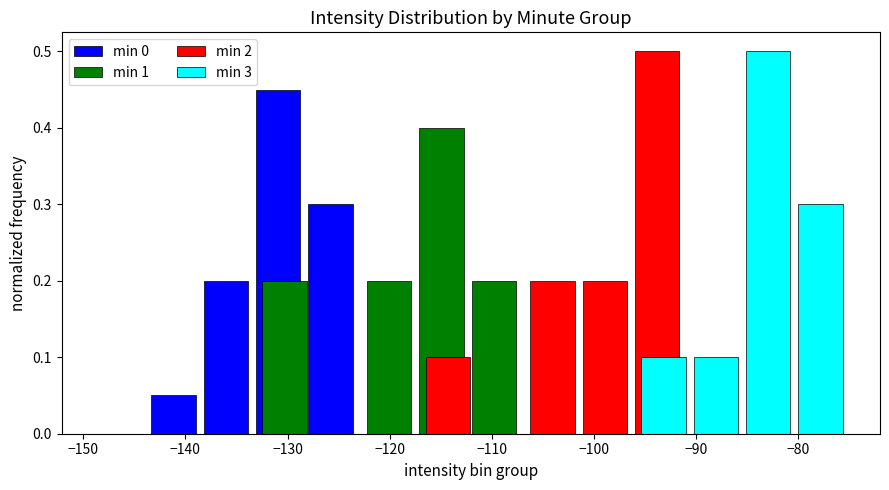

Which has a higher value, −150 or −160?

−150